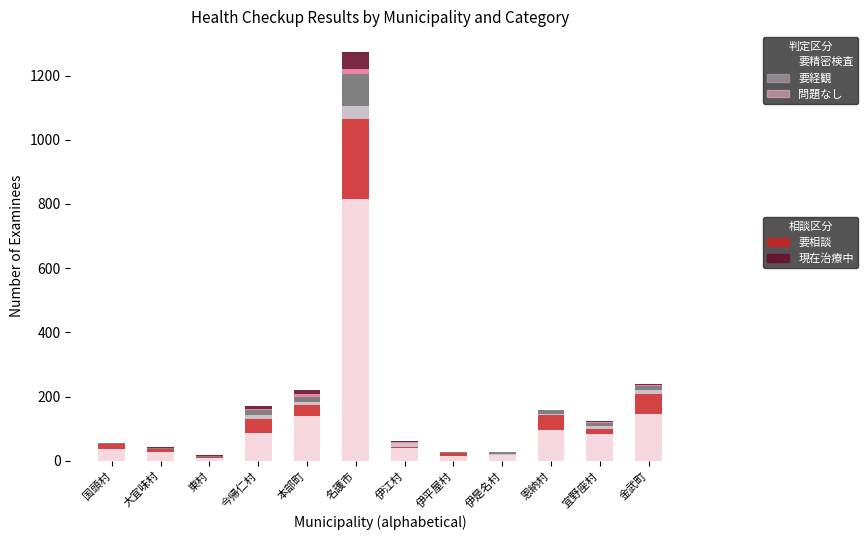

At which category is the sum across all series the highest?

名護市